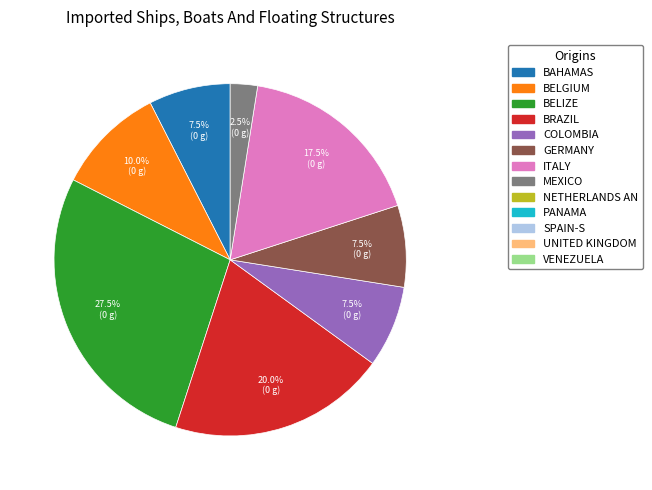

Does any single category account for the majority?

No